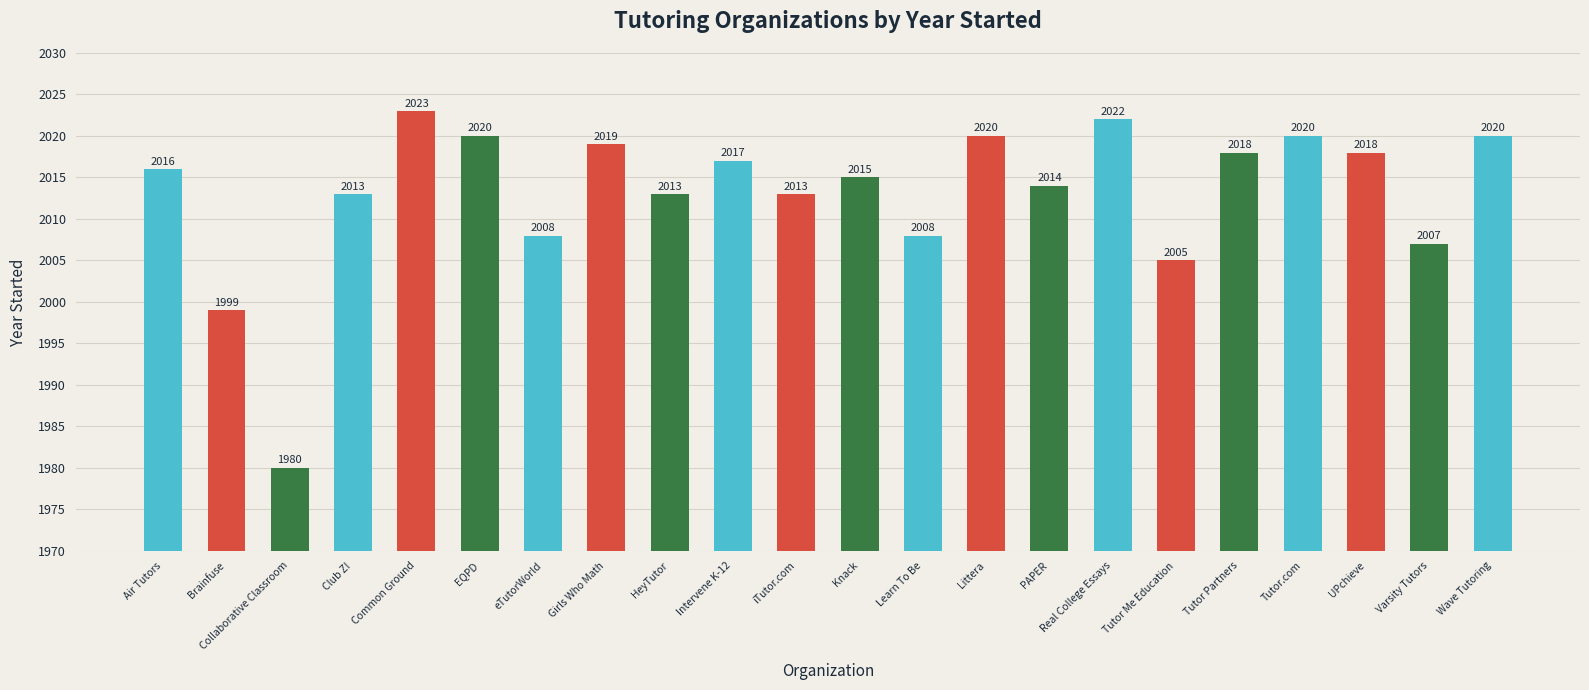

Is it true that the value at Littera is 662?

False